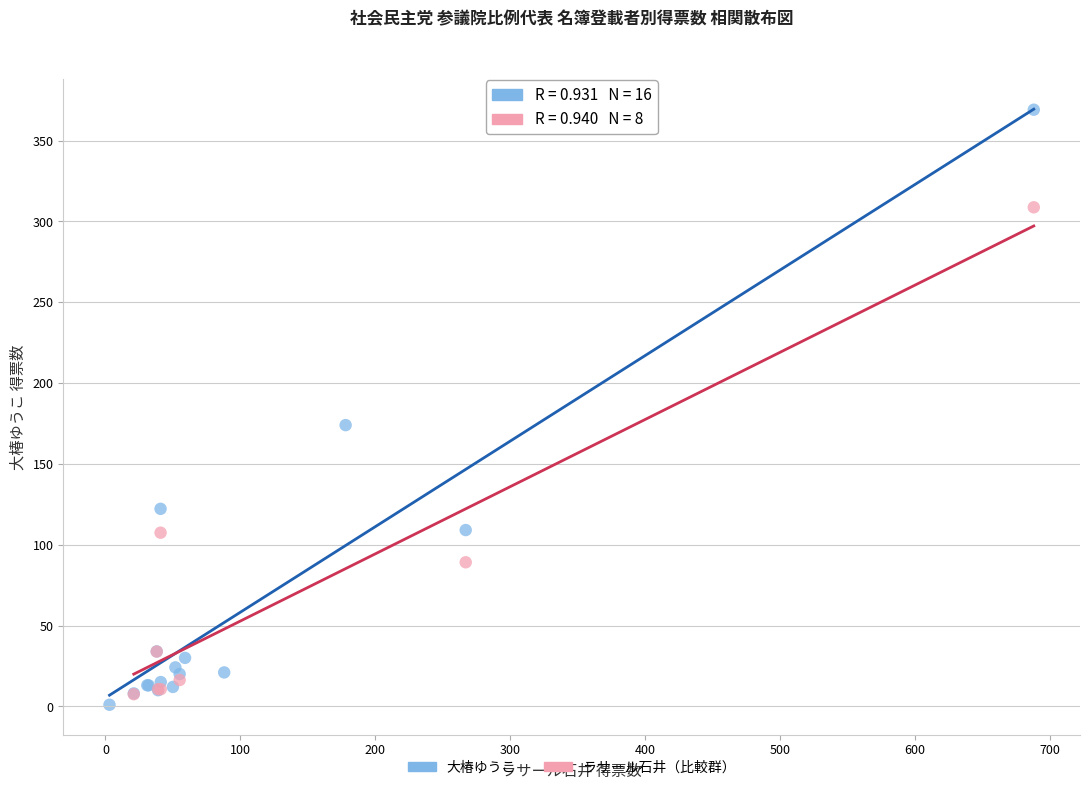

Which series reaches the maximum Y coordinate?

大椿ゆうこ